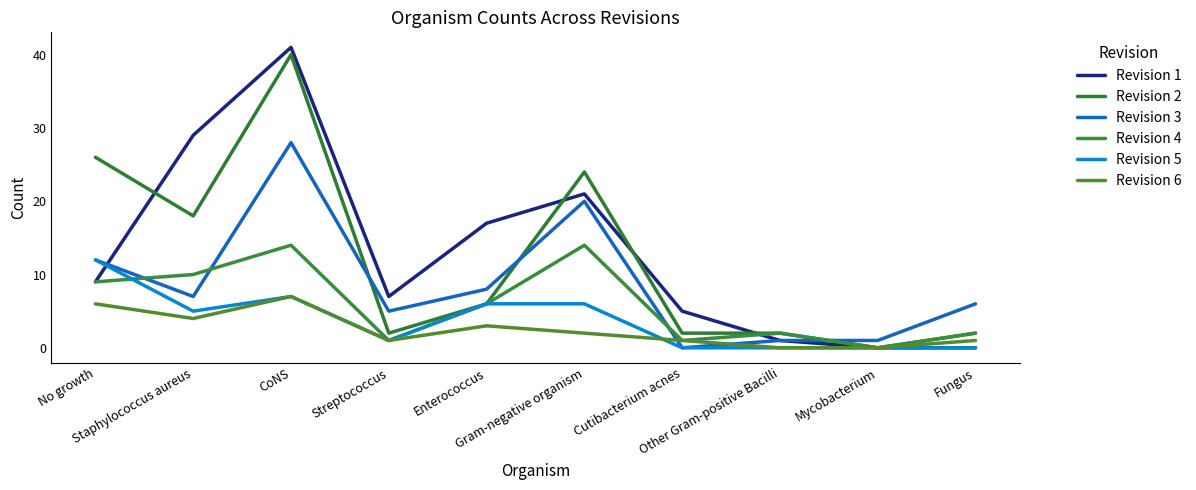

The Revision 2 series shows 2 at Fungus. True or false?

True